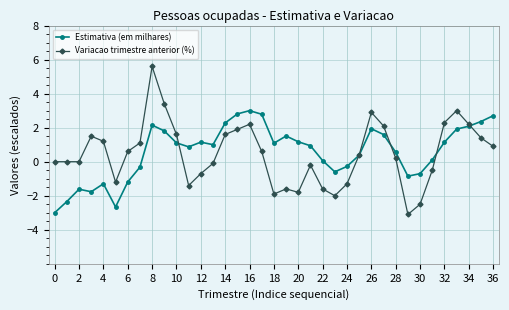

List the series in order of their peak value, highest first.

Variacao trimestre anterior (%), Estimativa (em milhares)